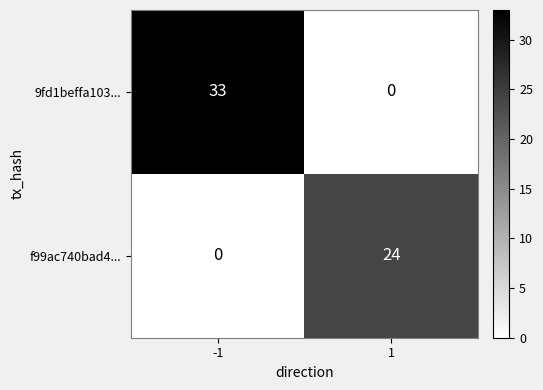

Reading right to left, transcribe all the data shown in this chart.

9fd1beffa103...: 0	33
f99ac740bad4...: 24	0